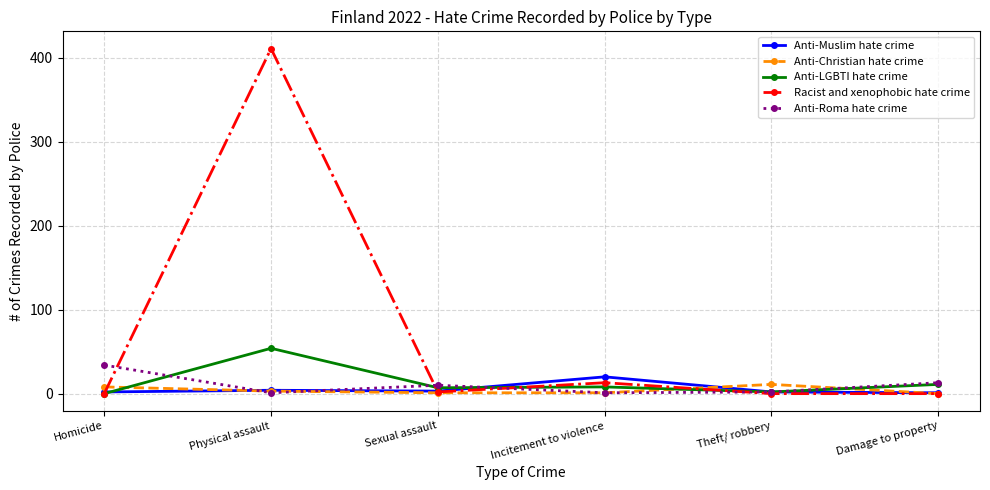

The Racist and xenophobic hate crime series shows 0 at Theft/ robbery. True or false?

True